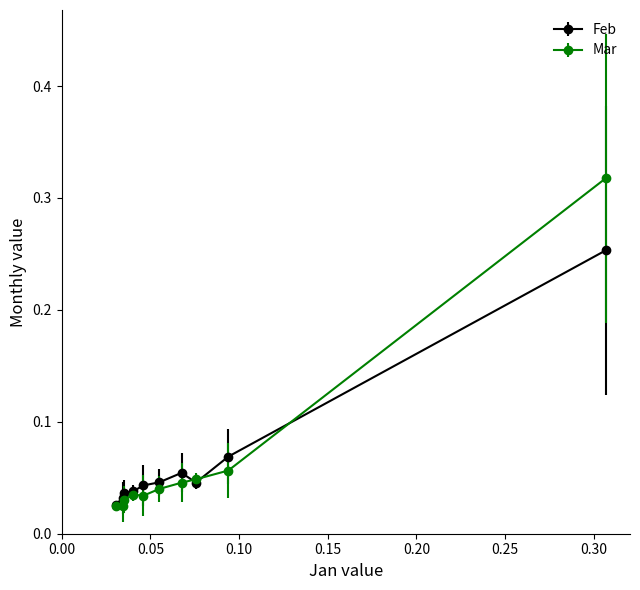

At how many categories does at least one series exceed 0?

10